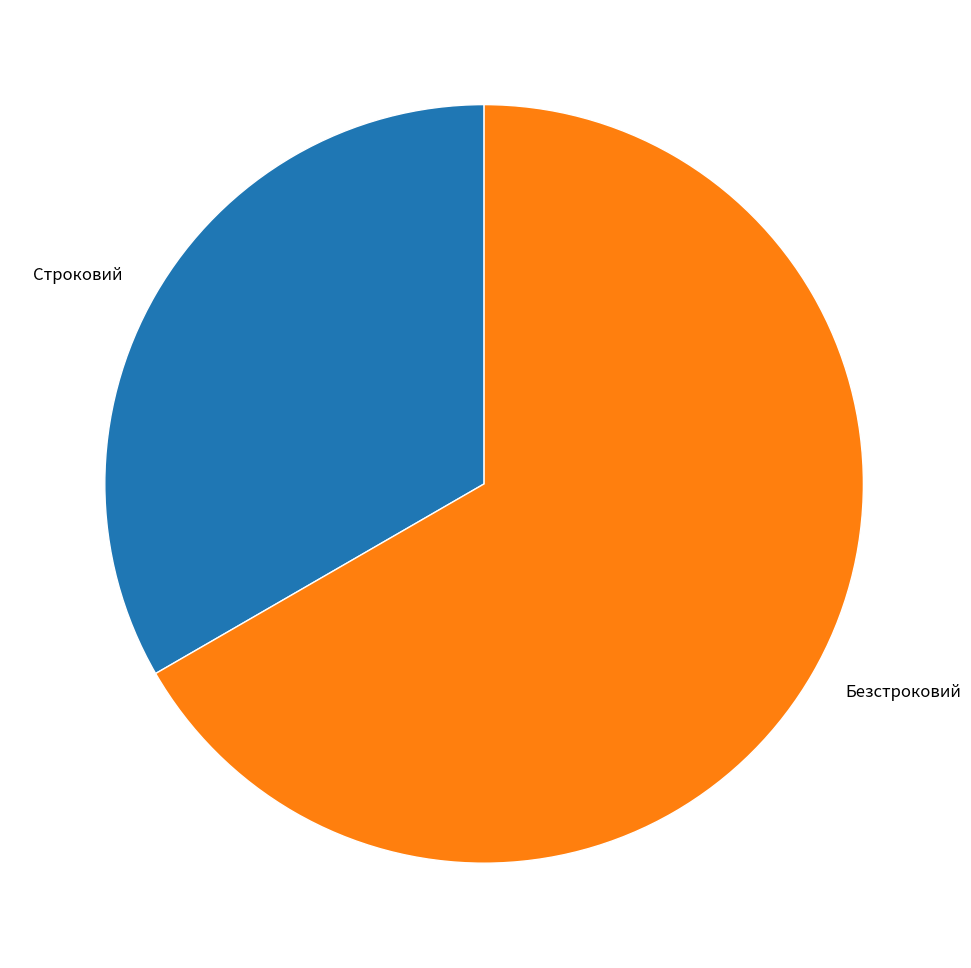

Do Безстроковий and Строковий together represent more than half of the pie?

Yes